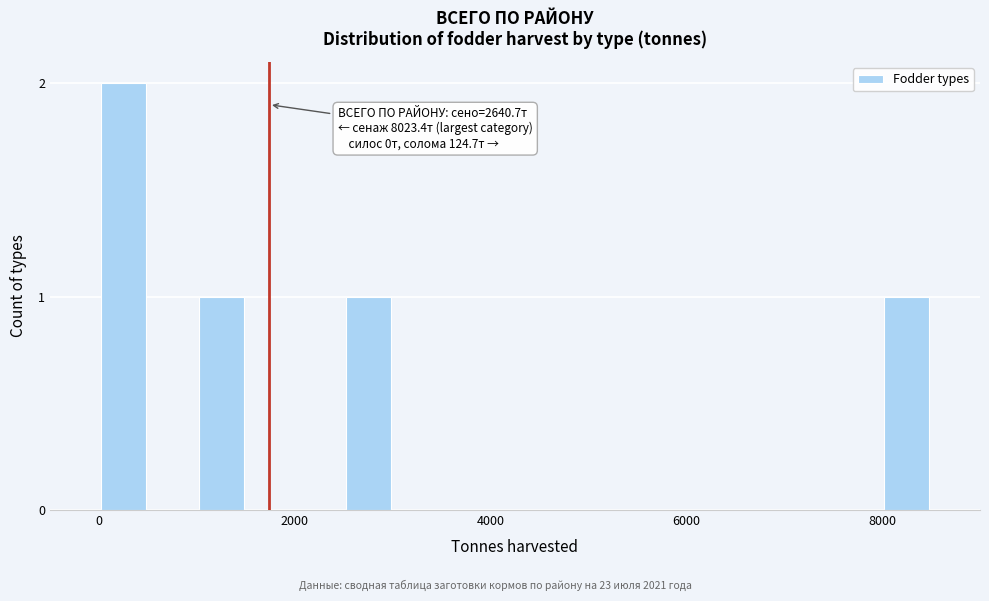

Read against the x-axis, roughly where is the centre of the tallest bar?

200